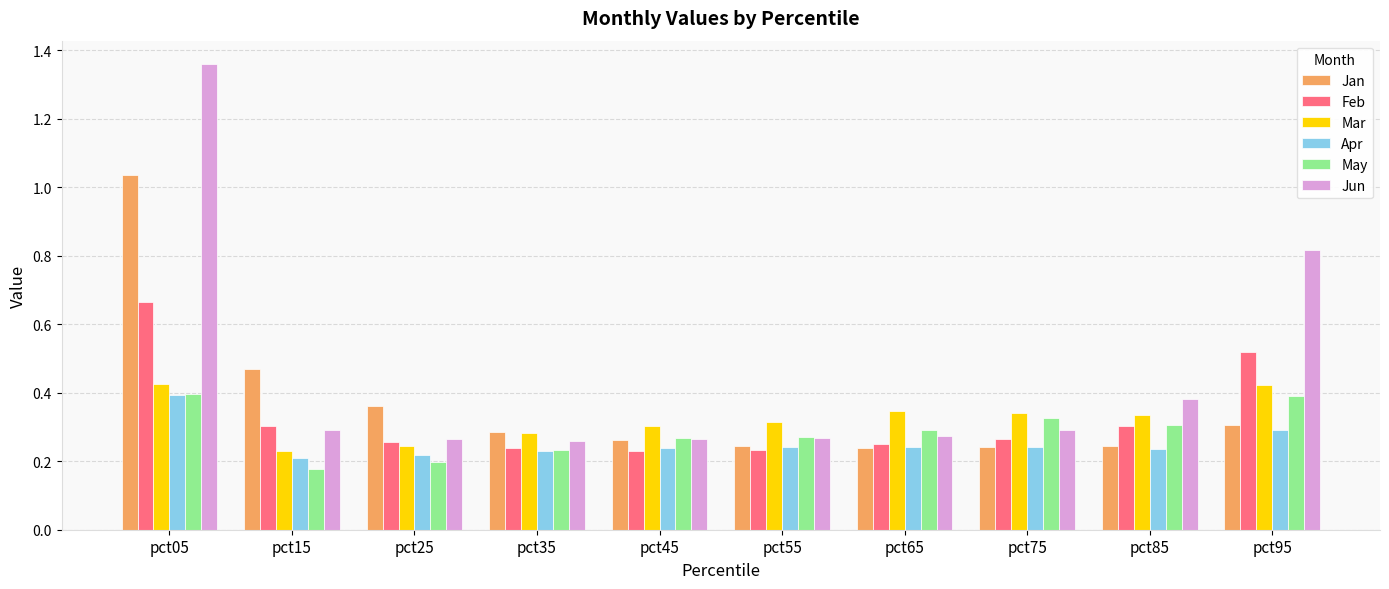

At which category is the sum across all series the highest?

pct05